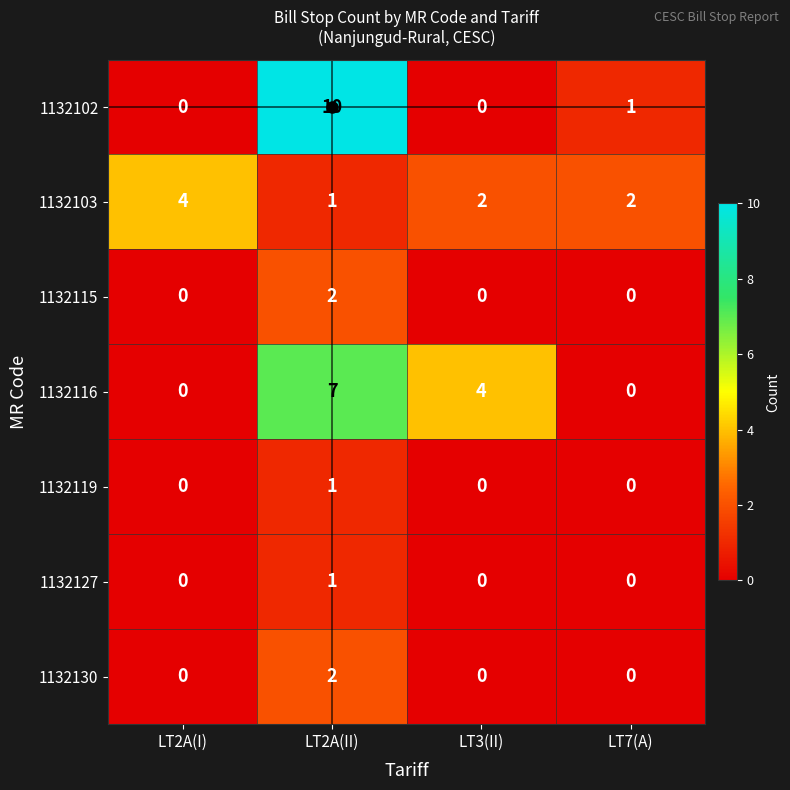

What is the spread (max minus min) of values at LT2A(I)?

4